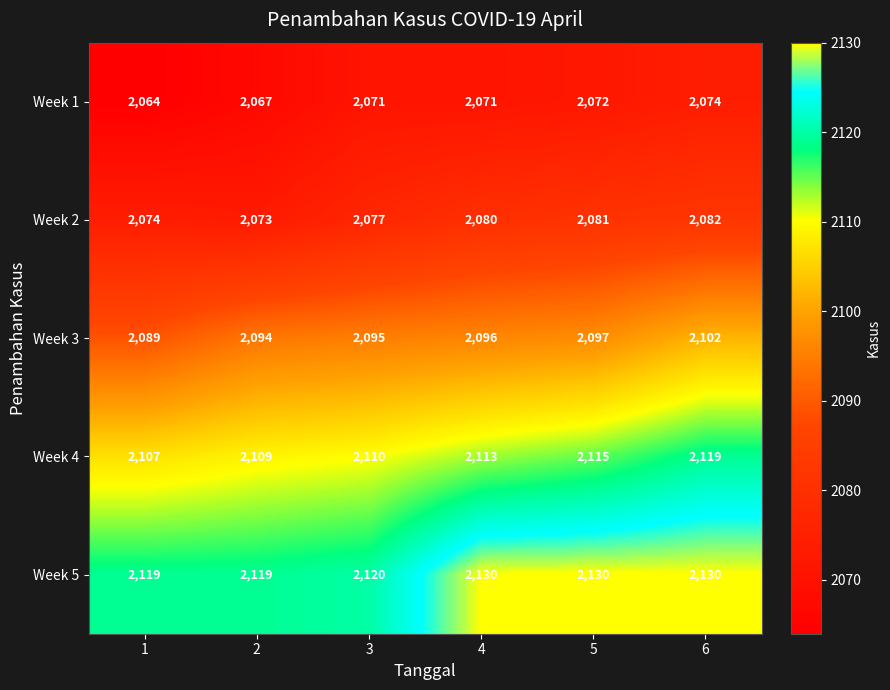

What is the sum of the Week 1 values at 2 and 6?

4141